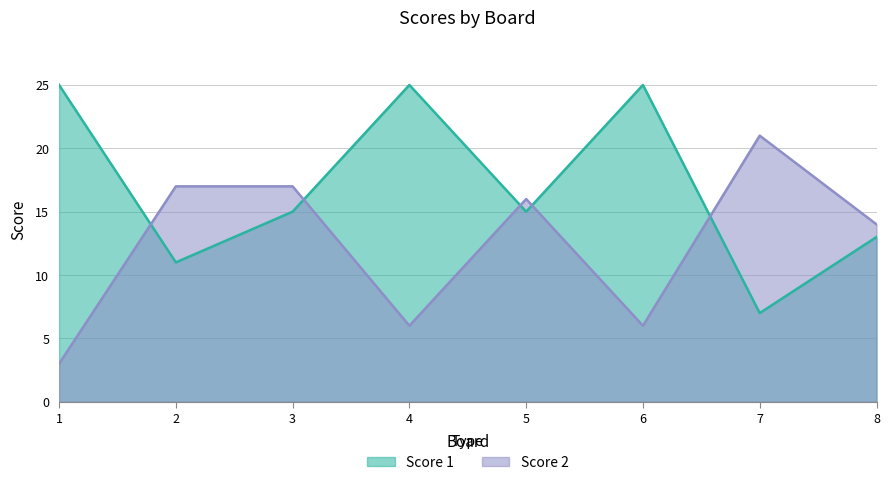

What is the total value across all series at 3?

32